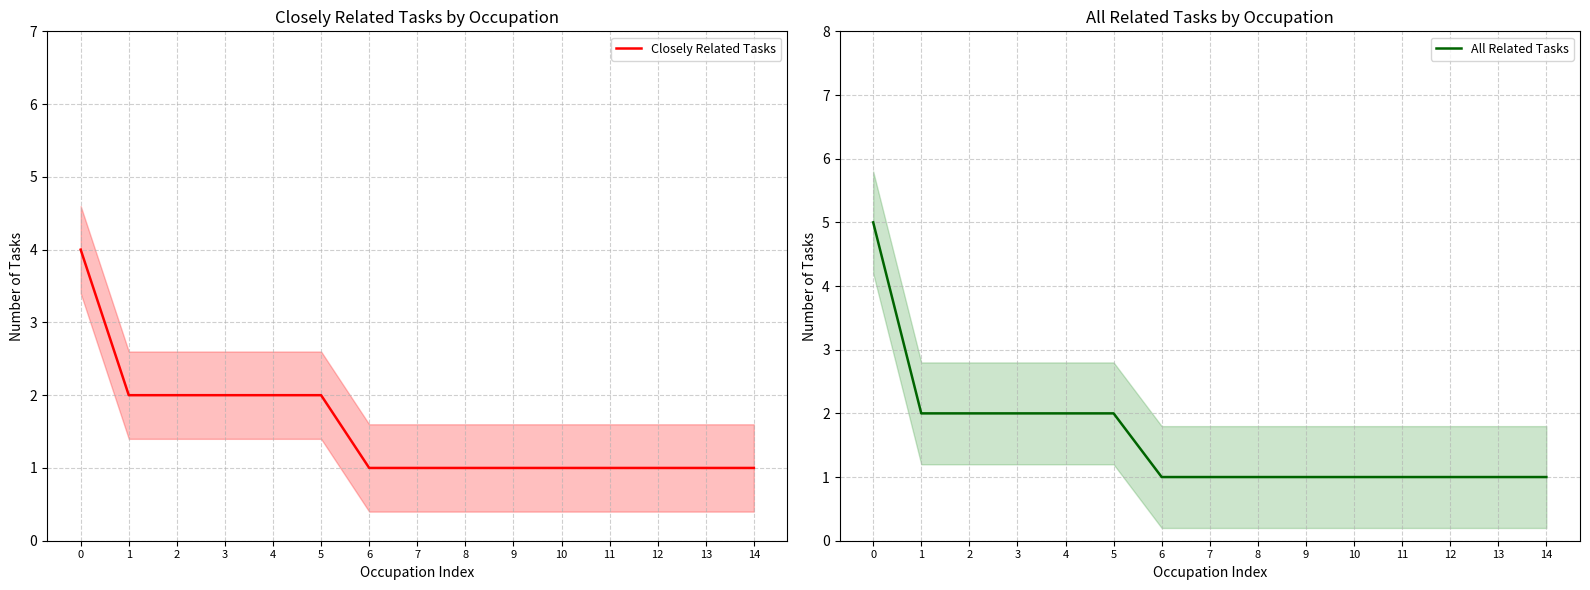

Which series has the largest total across all categories?

All Related Tasks